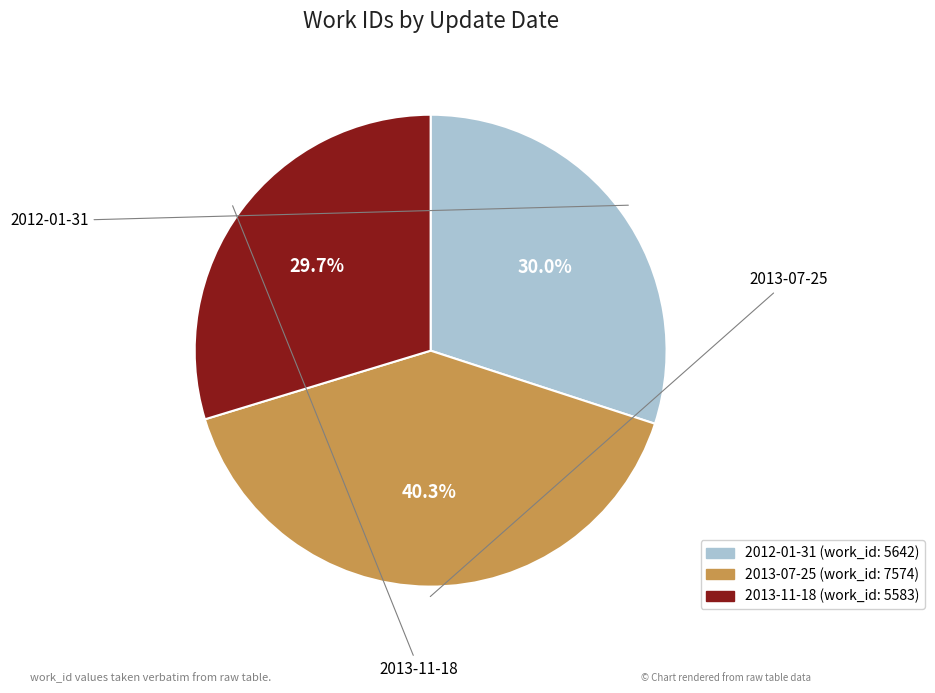

To the nearest percent, what percentage of the pie is 2013-07-25?

40%